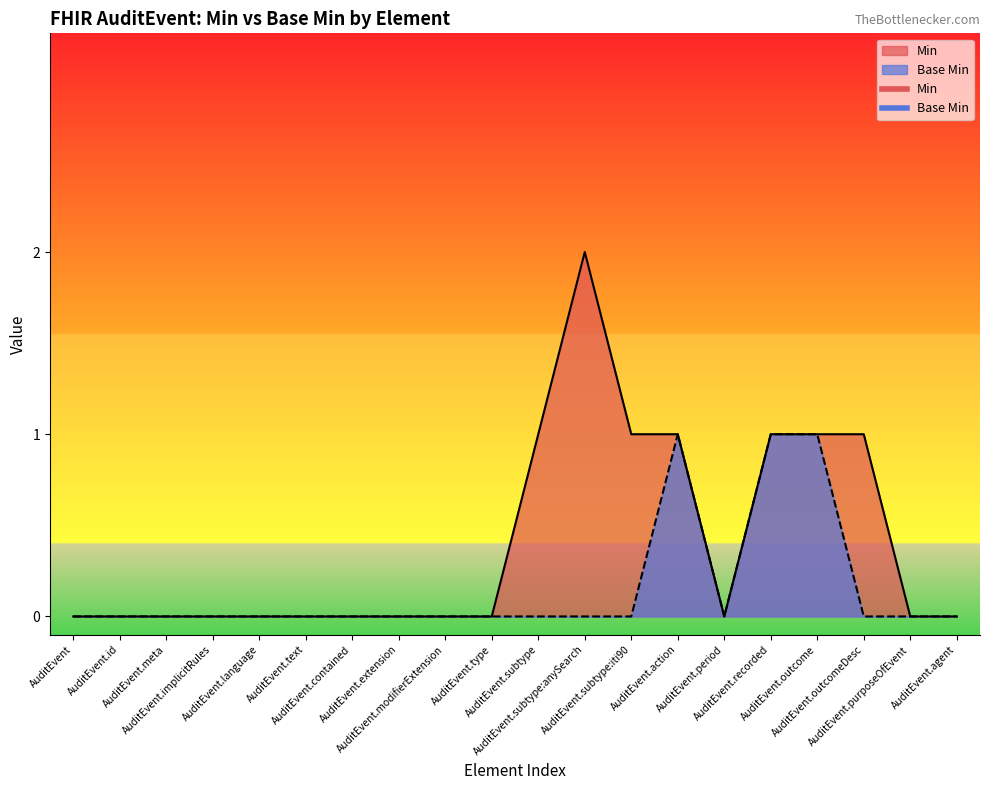

True or false: Min and Base Min cross at least once.

False